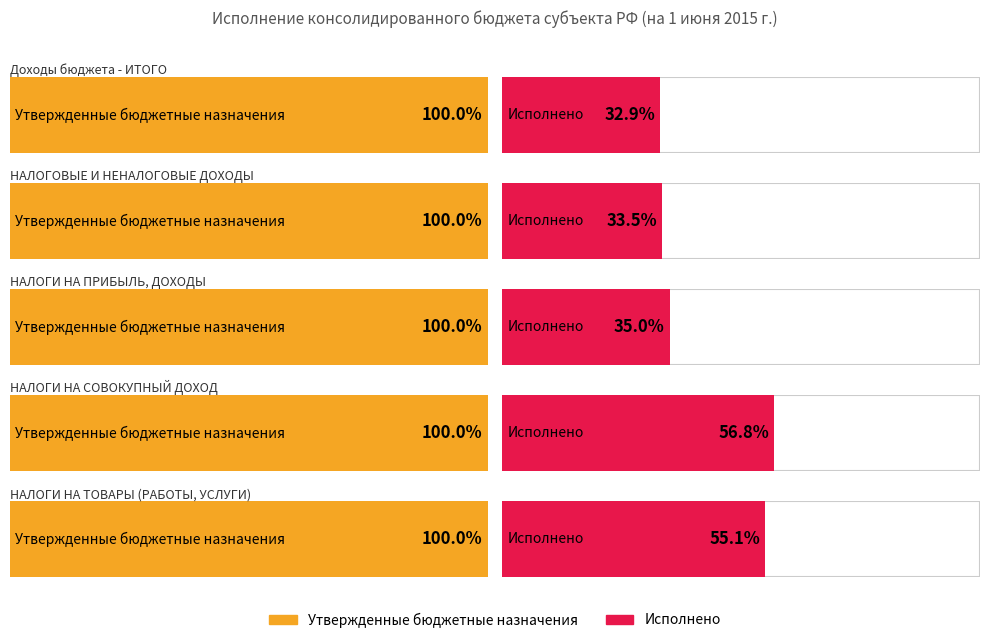

What are all the series names shown in the legend?

Утвержденные бюджетные назначения, Исполнено